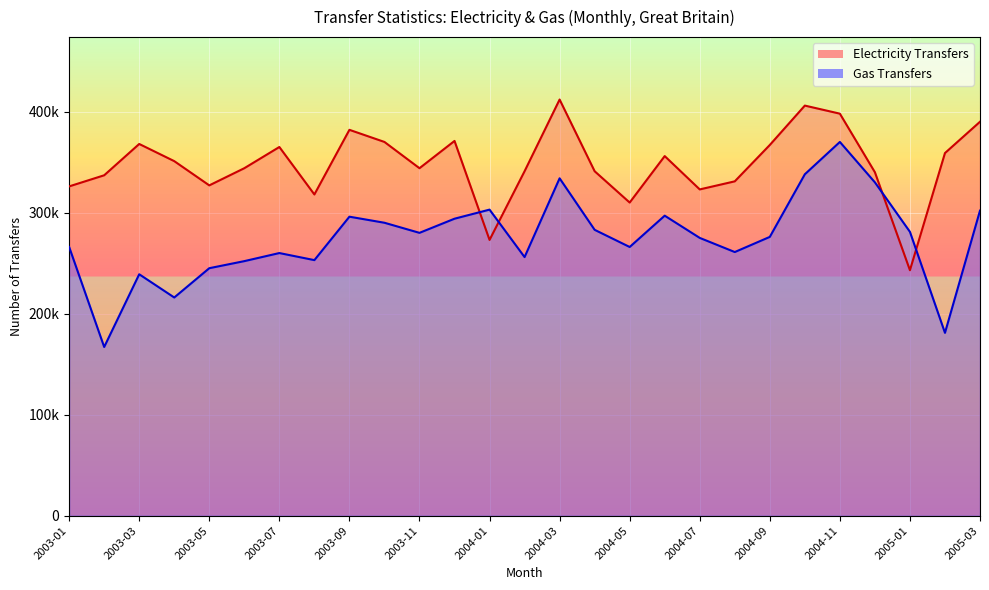

List the series in order of their overall mean, highest first.

Electricity Transfers, Gas Transfers